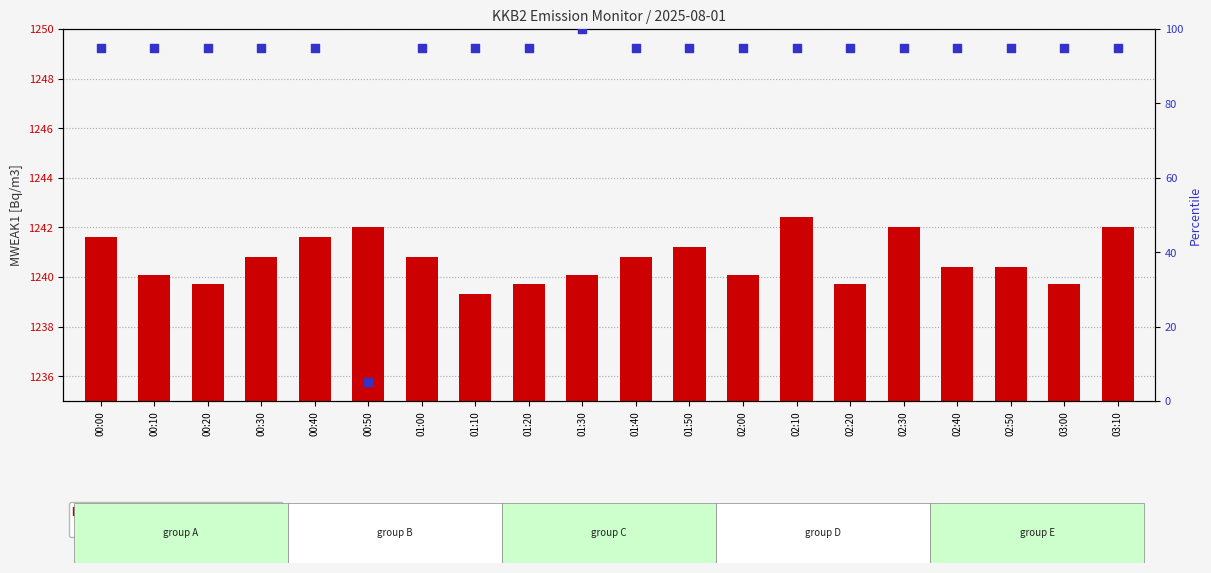

Is the value of count at 00:10 greater than the value of percentile rank within the sample at 02:10?

Yes